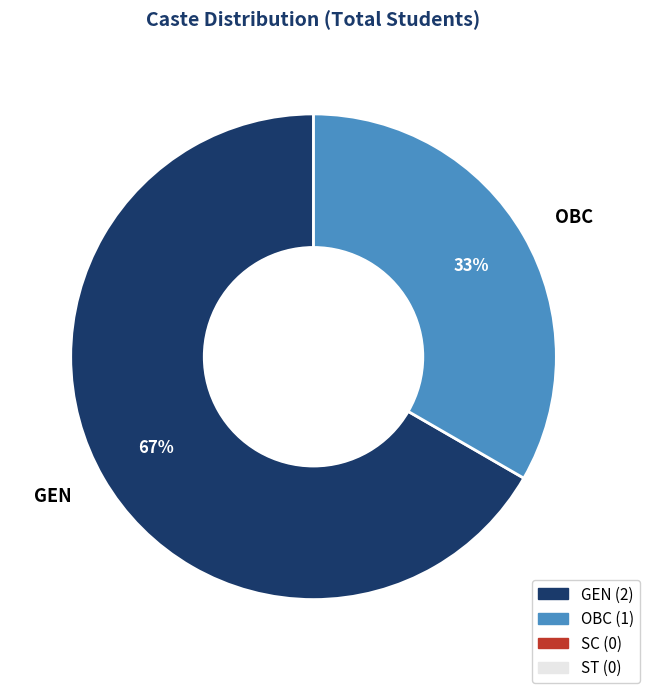

To the nearest percent, what is the combined percentage of OBC and GEN?

100%